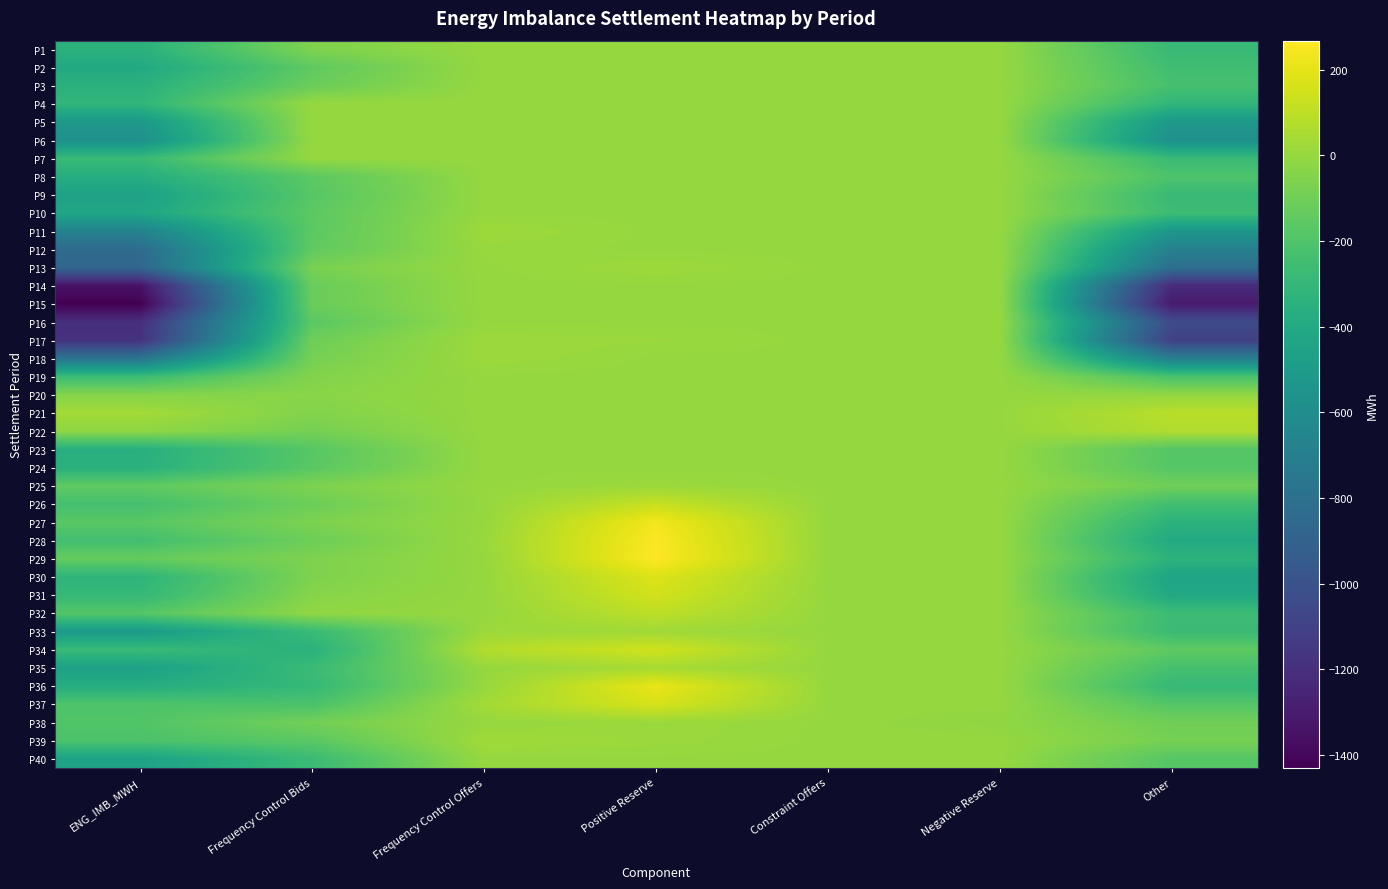

Reading right to left, transcribe all the data shown in this chart.

P1: Other=-283.0	Negative Reserve=0.0	Constraint Offers=0.0	Positive Reserve=0.0	Frequency Control Offers=0.0	Frequency Control Bids=-59.1	ENG_IMB_MWH=-342.1
P2: Other=-253.2	Negative Reserve=0.0	Constraint Offers=0.0	Positive Reserve=0.0	Frequency Control Offers=0.0	Frequency Control Bids=-151.2	ENG_IMB_MWH=-404.4
P3: Other=-229.2	Negative Reserve=0.0	Constraint Offers=0.0	Positive Reserve=0.0	Frequency Control Offers=0.0	Frequency Control Bids=-117.8	ENG_IMB_MWH=-347.0
P4: Other=-313.2	Negative Reserve=0.0	Constraint Offers=0.0	Positive Reserve=0.0	Frequency Control Offers=0.0	Frequency Control Bids=0.0	ENG_IMB_MWH=-313.2
P5: Other=-520.9	Negative Reserve=0.0	Constraint Offers=0.0	Positive Reserve=0.0	Frequency Control Offers=0.0	Frequency Control Bids=0.0	ENG_IMB_MWH=-520.9
P6: Other=-579.6	Negative Reserve=0.0	Constraint Offers=0.0	Positive Reserve=0.0	Frequency Control Offers=0.0	Frequency Control Bids=0.0	ENG_IMB_MWH=-579.6
P7: Other=-280.2	Negative Reserve=0.0	Constraint Offers=0.0	Positive Reserve=0.0	Frequency Control Offers=0.0	Frequency Control Bids=0.0	ENG_IMB_MWH=-280.2
P8: Other=-206.6	Negative Reserve=0.0	Constraint Offers=0.0	Positive Reserve=0.0	Frequency Control Offers=0.0	Frequency Control Bids=-160.6	ENG_IMB_MWH=-367.2
P9: Other=-281.5	Negative Reserve=0.0	Constraint Offers=0.0	Positive Reserve=0.0	Frequency Control Offers=0.0	Frequency Control Bids=-177.5	ENG_IMB_MWH=-459.0
P10: Other=-262.7	Negative Reserve=0.0	Constraint Offers=0.0	Positive Reserve=0.0	Frequency Control Offers=0.0	Frequency Control Bids=-159.5	ENG_IMB_MWH=-422.2
P11: Other=-529.6	Negative Reserve=0.0	Constraint Offers=0.0	Positive Reserve=0.0	Frequency Control Offers=18.0	Frequency Control Bids=-160.8	ENG_IMB_MWH=-672.3
P12: Other=-690.3	Negative Reserve=0.0	Constraint Offers=0.0	Positive Reserve=0.0	Frequency Control Offers=5.7	Frequency Control Bids=-149.1	ENG_IMB_MWH=-833.7
P13: Other=-814.0	Negative Reserve=0.0	Constraint Offers=0.0	Positive Reserve=17.1	Frequency Control Offers=0.0	Frequency Control Bids=-77.1	ENG_IMB_MWH=-874.1
P14: Other=-1221.3	Negative Reserve=0.0	Constraint Offers=0.0	Positive Reserve=0.0	Frequency Control Offers=0.0	Frequency Control Bids=-121.1	ENG_IMB_MWH=-1342.5
P15: Other=-1307.4	Negative Reserve=0.0	Constraint Offers=0.0	Positive Reserve=0.0	Frequency Control Offers=0.0	Frequency Control Bids=-122.9	ENG_IMB_MWH=-1430.3
P16: Other=-1035.4	Negative Reserve=0.0	Constraint Offers=0.0	Positive Reserve=0.0	Frequency Control Offers=0.0	Frequency Control Bids=-165.4	ENG_IMB_MWH=-1200.8
P17: Other=-1104.5	Negative Reserve=0.0	Constraint Offers=0.0	Positive Reserve=10.0	Frequency Control Offers=15.7	Frequency Control Bids=-106.5	ENG_IMB_MWH=-1185.3
P18: Other=-701.5	Negative Reserve=0.0	Constraint Offers=0.0	Positive Reserve=0.0	Frequency Control Offers=15.0	Frequency Control Bids=-84.0	ENG_IMB_MWH=-770.6
P19: Other=-217.6	Negative Reserve=0.0	Constraint Offers=0.0	Positive Reserve=0.0	Frequency Control Offers=0.0	Frequency Control Bids=-51.9	ENG_IMB_MWH=-269.5
P20: Other=-8.8	Negative Reserve=0.0	Constraint Offers=0.0	Positive Reserve=0.0	Frequency Control Offers=0.0	Frequency Control Bids=-35.1	ENG_IMB_MWH=-44.0
P21: Other=87.6	Negative Reserve=0.0	Constraint Offers=0.0	Positive Reserve=0.0	Frequency Control Offers=0.0	Frequency Control Bids=-51.8	ENG_IMB_MWH=35.9
P22: Other=67.6	Negative Reserve=0.0	Constraint Offers=0.0	Positive Reserve=0.0	Frequency Control Offers=0.0	Frequency Control Bids=-86.3	ENG_IMB_MWH=-18.6
P23: Other=-182.5	Negative Reserve=0.0	Constraint Offers=0.0	Positive Reserve=0.0	Frequency Control Offers=0.0	Frequency Control Bids=-175.4	ENG_IMB_MWH=-357.9
P24: Other=-180.4	Negative Reserve=0.0	Constraint Offers=0.0	Positive Reserve=0.0	Frequency Control Offers=0.0	Frequency Control Bids=-168.3	ENG_IMB_MWH=-348.7
P25: Other=-100.6	Negative Reserve=0.0	Constraint Offers=0.0	Positive Reserve=14.2	Frequency Control Offers=0.0	Frequency Control Bids=-64.7	ENG_IMB_MWH=-151.1
P26: Other=-246.8	Negative Reserve=0.0	Constraint Offers=0.0	Positive Reserve=123.2	Frequency Control Offers=0.0	Frequency Control Bids=-110.1	ENG_IMB_MWH=-233.7
P27: Other=-341.6	Negative Reserve=0.0	Constraint Offers=0.0	Positive Reserve=238.9	Frequency Control Offers=0.0	Frequency Control Bids=-67.0	ENG_IMB_MWH=-169.7
P28: Other=-400.1	Negative Reserve=0.0	Constraint Offers=0.0	Positive Reserve=260.0	Frequency Control Offers=6.0	Frequency Control Bids=-107.7	ENG_IMB_MWH=-241.8
P29: Other=-335.3	Negative Reserve=0.0	Constraint Offers=0.0	Positive Reserve=267.5	Frequency Control Offers=0.0	Frequency Control Bids=-64.6	ENG_IMB_MWH=-132.3
P30: Other=-438.2	Negative Reserve=0.0	Constraint Offers=0.0	Positive Reserve=180.2	Frequency Control Offers=0.0	Frequency Control Bids=-63.5	ENG_IMB_MWH=-321.5
P31: Other=-405.1	Negative Reserve=0.0	Constraint Offers=0.0	Positive Reserve=150.2	Frequency Control Offers=0.0	Frequency Control Bids=-40.9	ENG_IMB_MWH=-295.8
P32: Other=-266.9	Negative Reserve=0.0	Constraint Offers=0.0	Positive Reserve=100.0	Frequency Control Offers=0.0	Frequency Control Bids=-13.3	ENG_IMB_MWH=-180.2
P33: Other=-271.1	Negative Reserve=-4.0	Constraint Offers=0.0	Positive Reserve=26.4	Frequency Control Offers=15.8	Frequency Control Bids=-278.4	ENG_IMB_MWH=-511.3
P34: Other=-152.2	Negative Reserve=0.0	Constraint Offers=0.0	Positive Reserve=147.4	Frequency Control Offers=72.6	Frequency Control Bids=-344.5	ENG_IMB_MWH=-276.8
P35: Other=-230.1	Negative Reserve=0.0	Constraint Offers=0.0	Positive Reserve=43.6	Frequency Control Offers=0.0	Frequency Control Bids=-275.4	ENG_IMB_MWH=-462.0
P36: Other=-293.0	Negative Reserve=0.0	Constraint Offers=0.0	Positive Reserve=211.9	Frequency Control Offers=2.5	Frequency Control Bids=-294.5	ENG_IMB_MWH=-373.1
P37: Other=-185.5	Negative Reserve=0.0	Constraint Offers=0.0	Positive Reserve=164.2	Frequency Control Offers=34.2	Frequency Control Bids=-214.9	ENG_IMB_MWH=-201.9
P38: Other=-102.8	Negative Reserve=-14.6	Constraint Offers=0.0	Positive Reserve=15.4	Frequency Control Offers=0.0	Frequency Control Bids=-90.8	ENG_IMB_MWH=-192.8
P39: Other=-82.9	Negative Reserve=0.0	Constraint Offers=0.0	Positive Reserve=12.6	Frequency Control Offers=26.7	Frequency Control Bids=-166.5	ENG_IMB_MWH=-210.2
P40: Other=-179.3	Negative Reserve=0.0	Constraint Offers=0.0	Positive Reserve=0.0	Frequency Control Offers=0.0	Frequency Control Bids=-273.3	ENG_IMB_MWH=-452.6